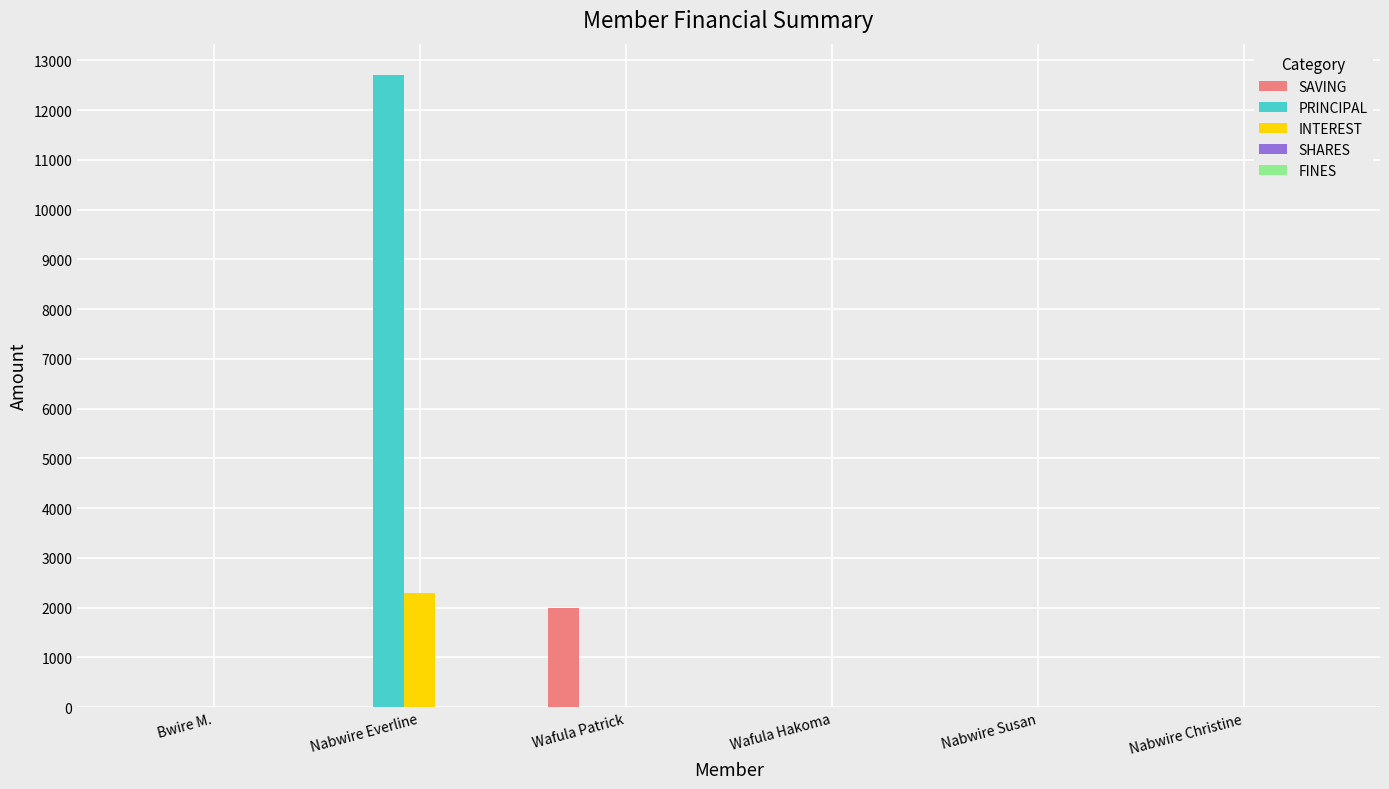

How many distinct data groups are displayed?

4